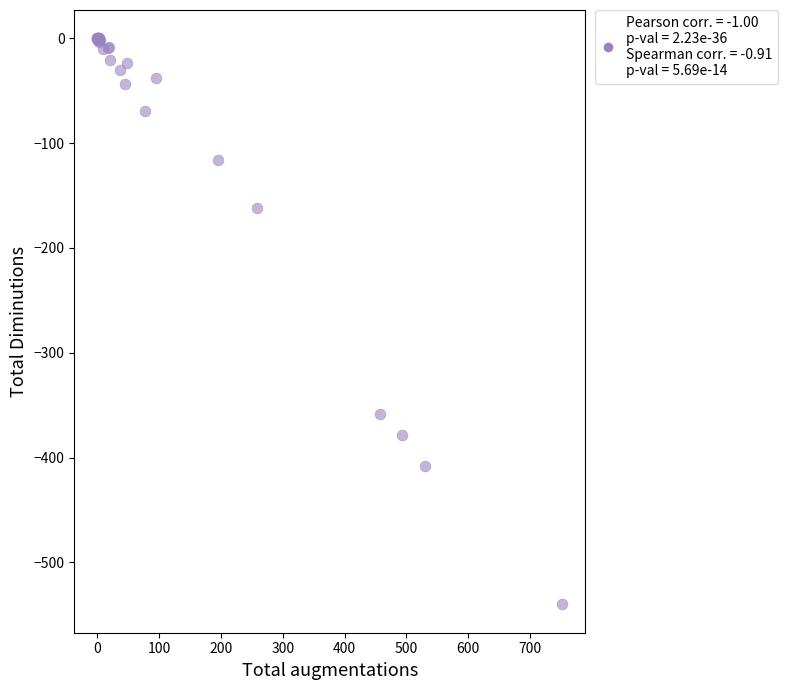

What Y value in the scatter plot is closest to -270?

-358